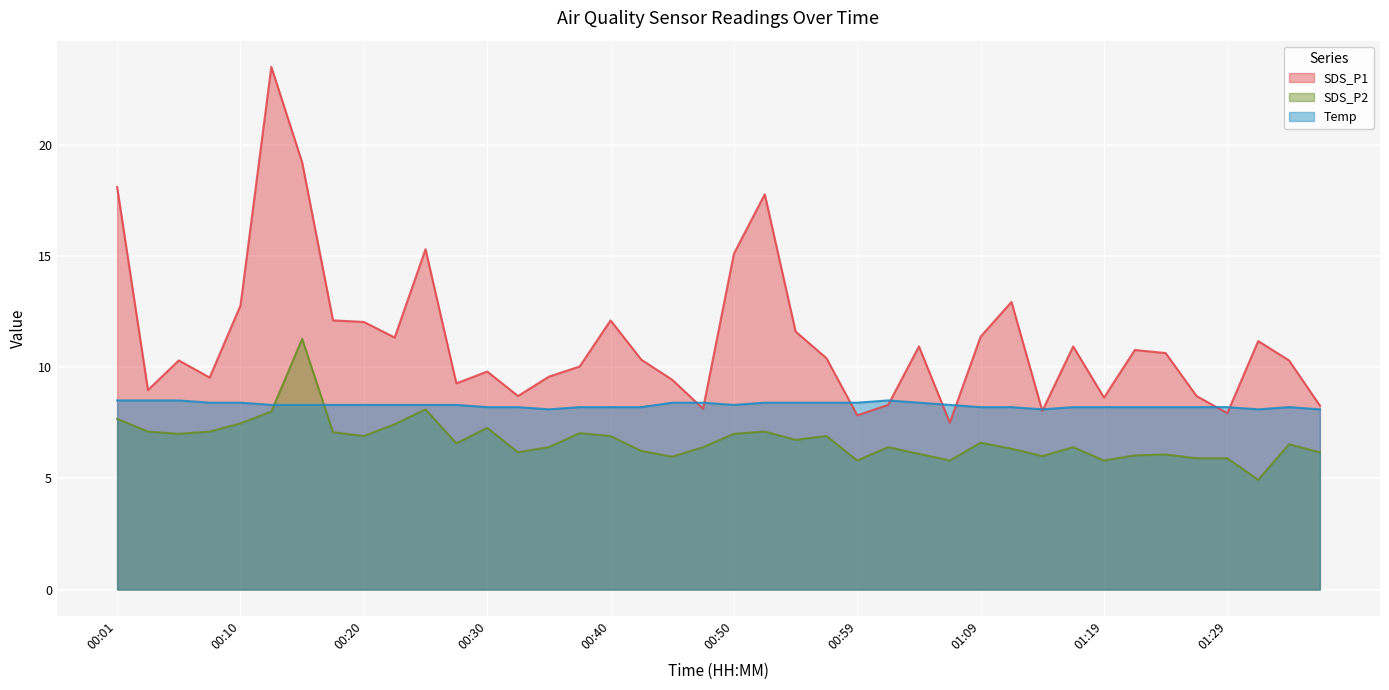

Reading left to right, extract all data points from this chart.

SDS_P1: 18.1	9.0	10.3	9.5	12.8	23.5	19.2	12.1	12.0	11.3	15.3	9.3	9.8	8.7	9.6	10.0	12.1	10.3	9.4	8.1	15.1	17.8	11.6	10.4	7.8	8.3	10.9	7.5	11.4	12.9	8.0	10.9	8.6	10.8	10.6	8.7	7.9	11.2	10.3	8.3
SDS_P2: 7.7	7.1	7.0	7.1	7.5	8.0	11.3	7.1	6.9	7.4	8.1	6.6	7.3	6.2	6.4	7.0	6.9	6.2	6.0	6.4	7.0	7.1	6.7	6.9	5.8	6.4	6.1	5.8	6.6	6.3	6.0	6.4	5.8	6.0	6.1	5.9	5.9	4.9	6.5	6.2
Temp: 8.5	8.5	8.5	8.4	8.4	8.3	8.3	8.3	8.3	8.3	8.3	8.3	8.2	8.2	8.1	8.2	8.2	8.2	8.4	8.4	8.3	8.4	8.4	8.4	8.4	8.5	8.4	8.3	8.2	8.2	8.1	8.2	8.2	8.2	8.2	8.2	8.2	8.1	8.2	8.1